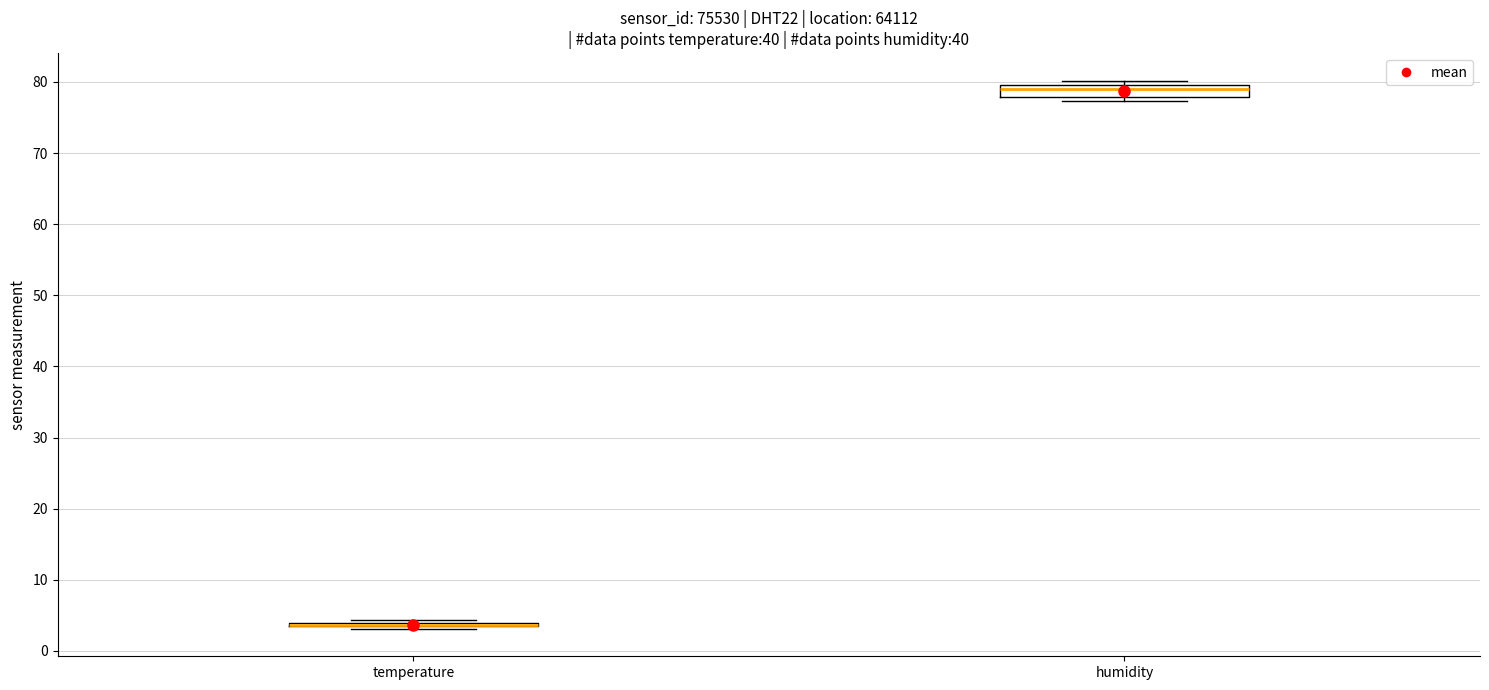

Which box is the tallest, from its lower edge to its upper edge?

humidity